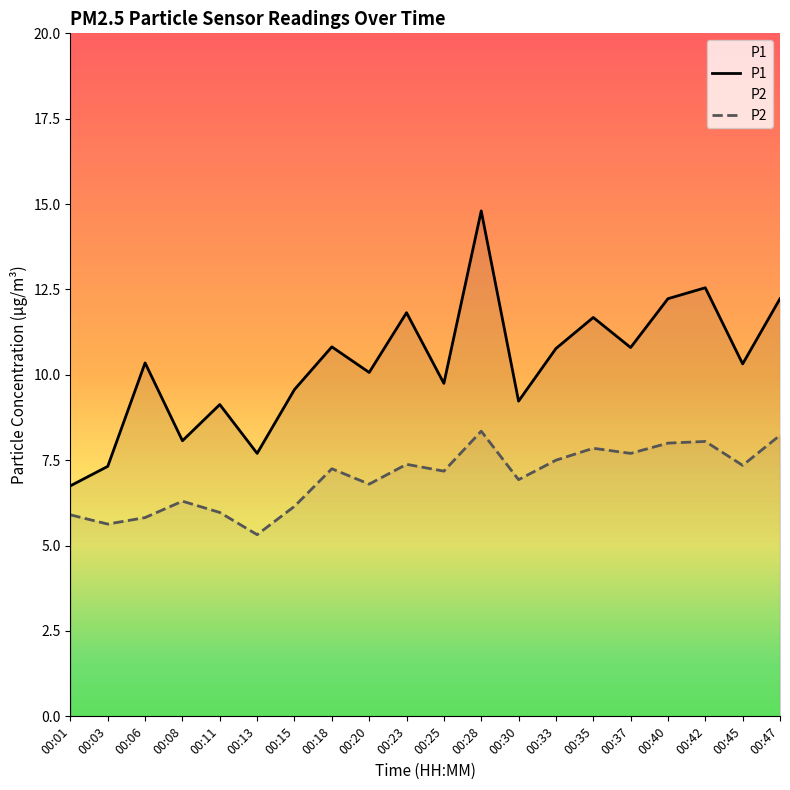

What is the approximate value of P1 at 00:03?

7.3